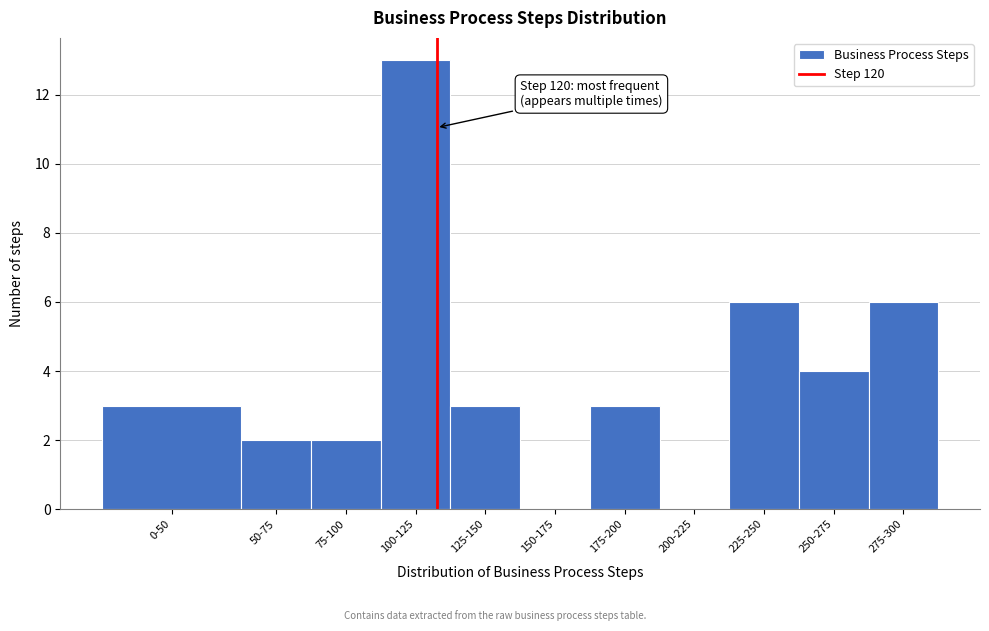

Reading left to right, transcribe all the data shown in this chart.

0-50=3	50-75=2	75-100=2	100-125=13	125-150=3	150-175=0	175-200=3	200-225=0	225-250=6	250-275=4	275-300=6